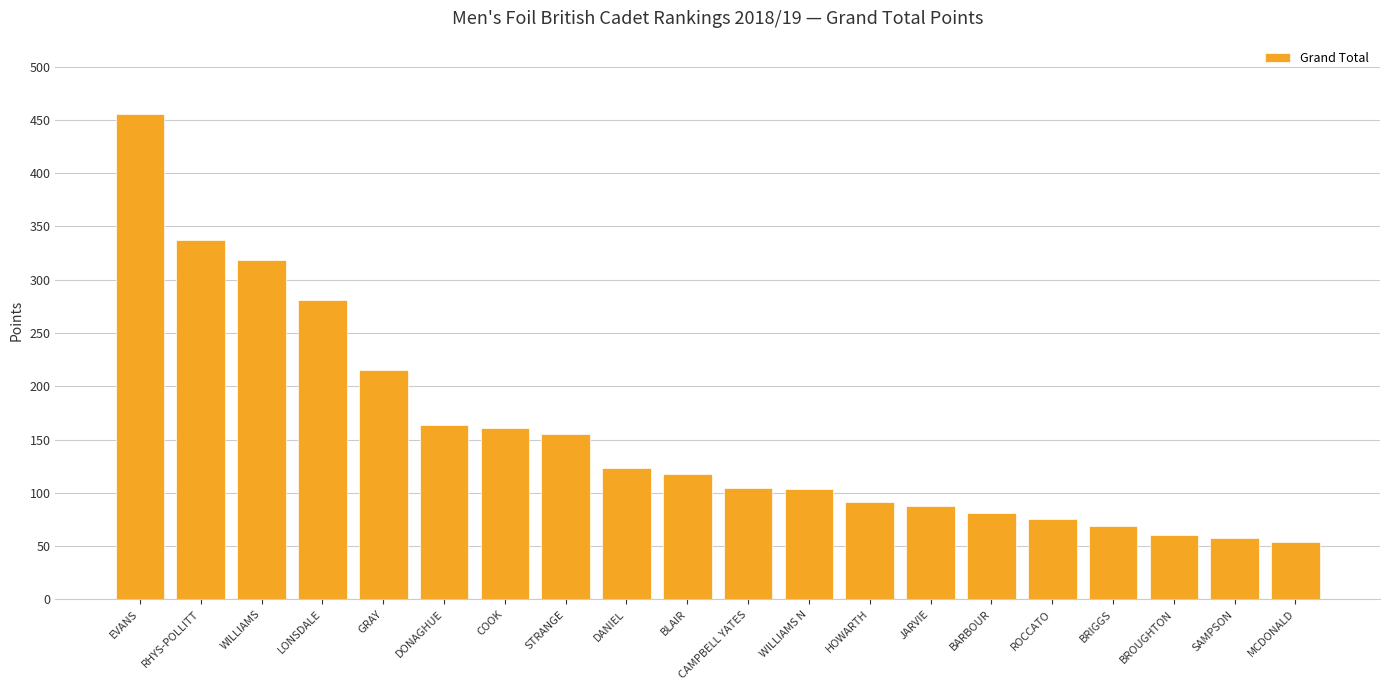

How many series are shown in this chart?

1